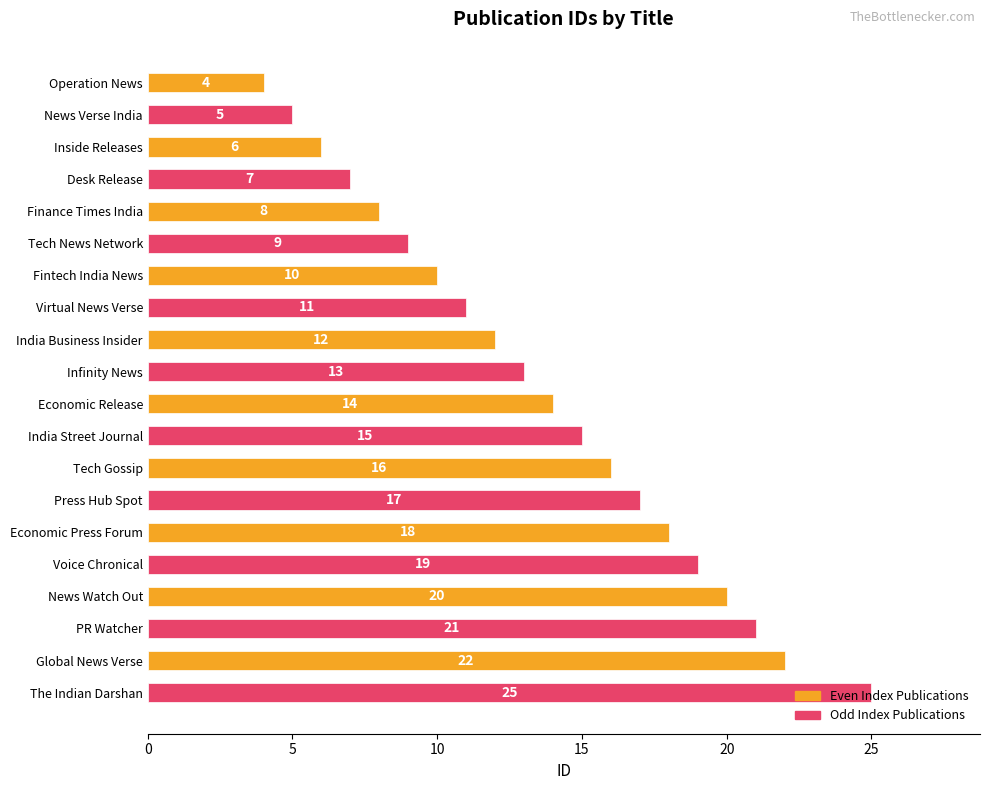

List the labels in order of value, largest first.

The Indian Darshan, Global News Verse, PR Watcher, News Watch Out, Voice Chronical, Economic Press Forum, Press Hub Spot, Tech Gossip, India Street Journal, Economic Release, Infinity News, India Business Insider, Virtual News Verse, Fintech India News, Tech News Network, Finance Times India, Desk Release, Inside Releases, News Verse India, Operation News